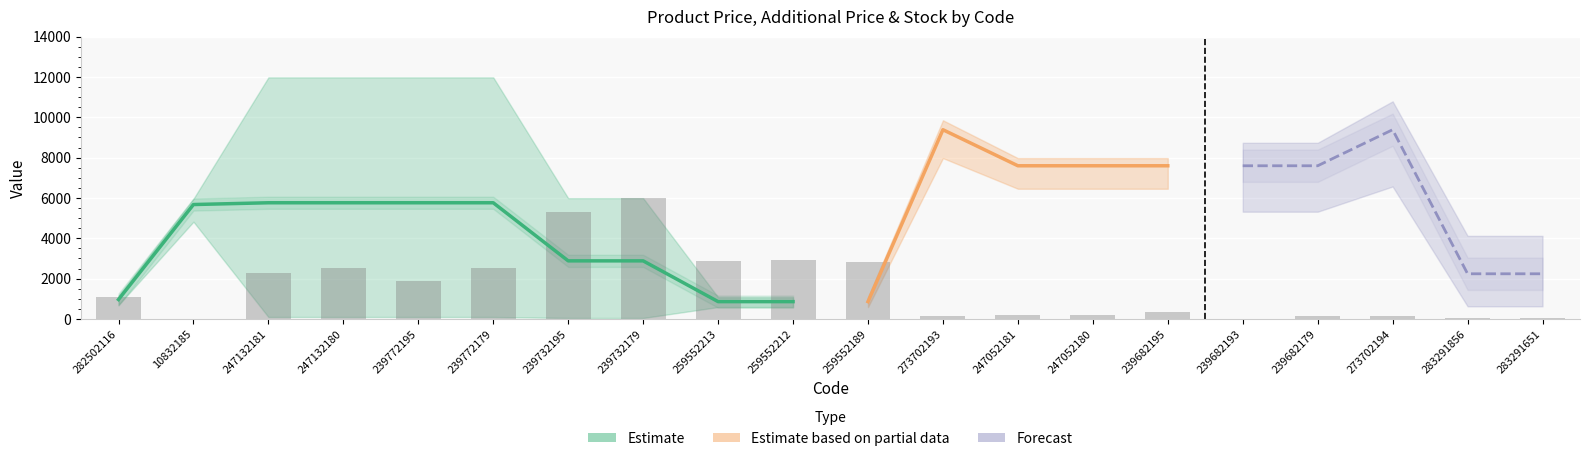

The chart shows a value of 52.5 at 283291651. True or false?

True